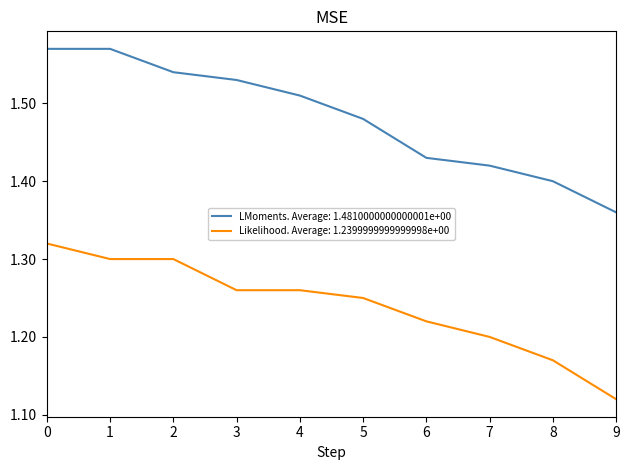

Between 0 and 5, which series saw the biggest shift?

LMoments. Average: 1.4810000000000001e+00